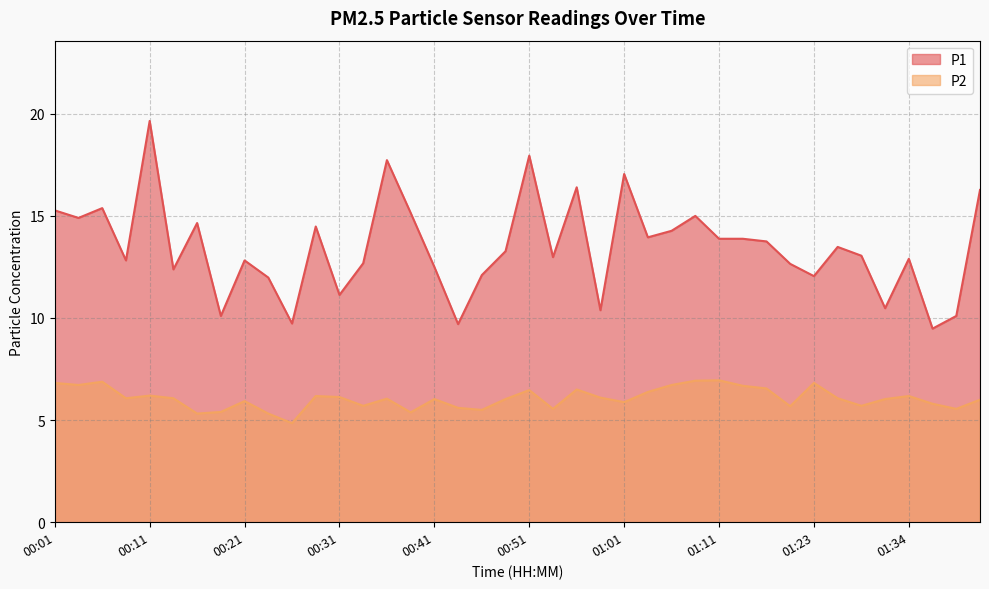

True or false: P2 has a value of 6.1 at 00:08.

True